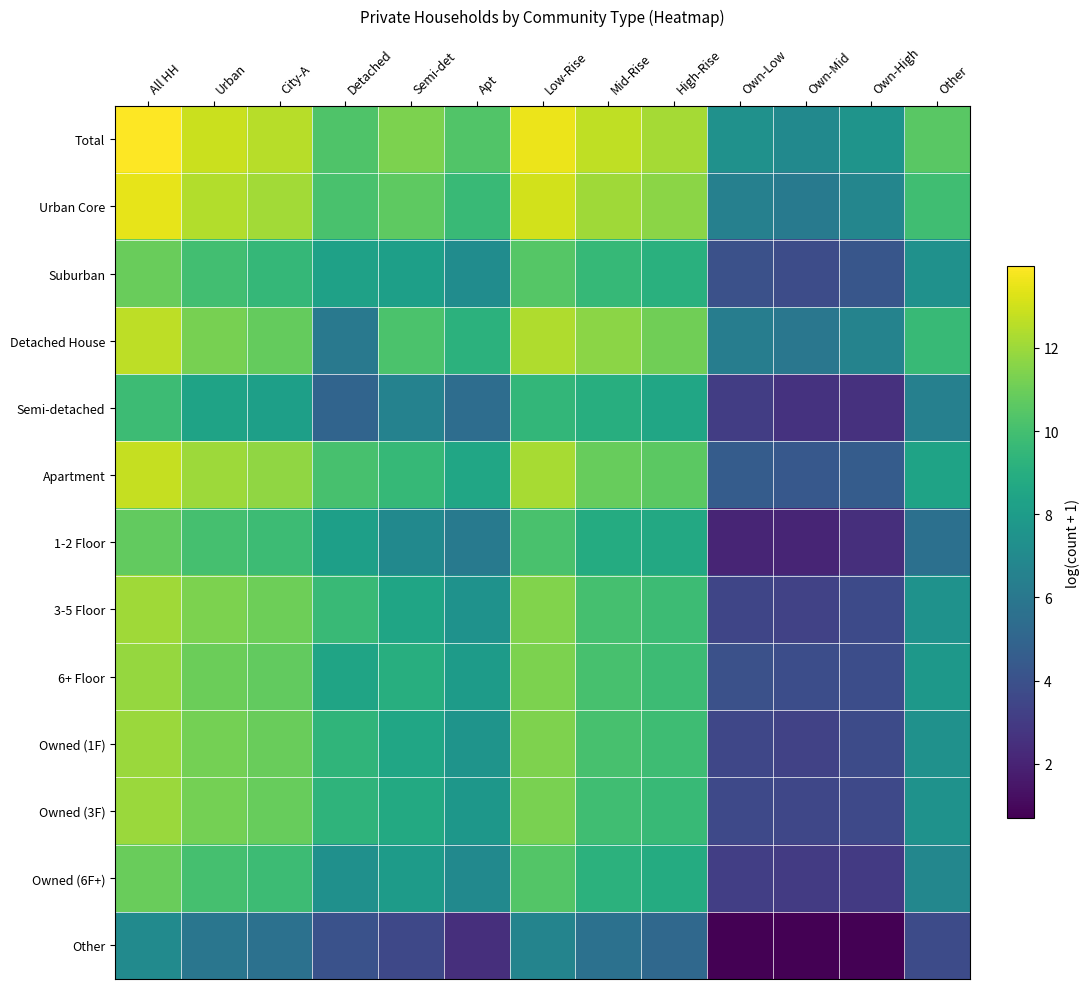

At which category is the sum across all series the highest?

All HH